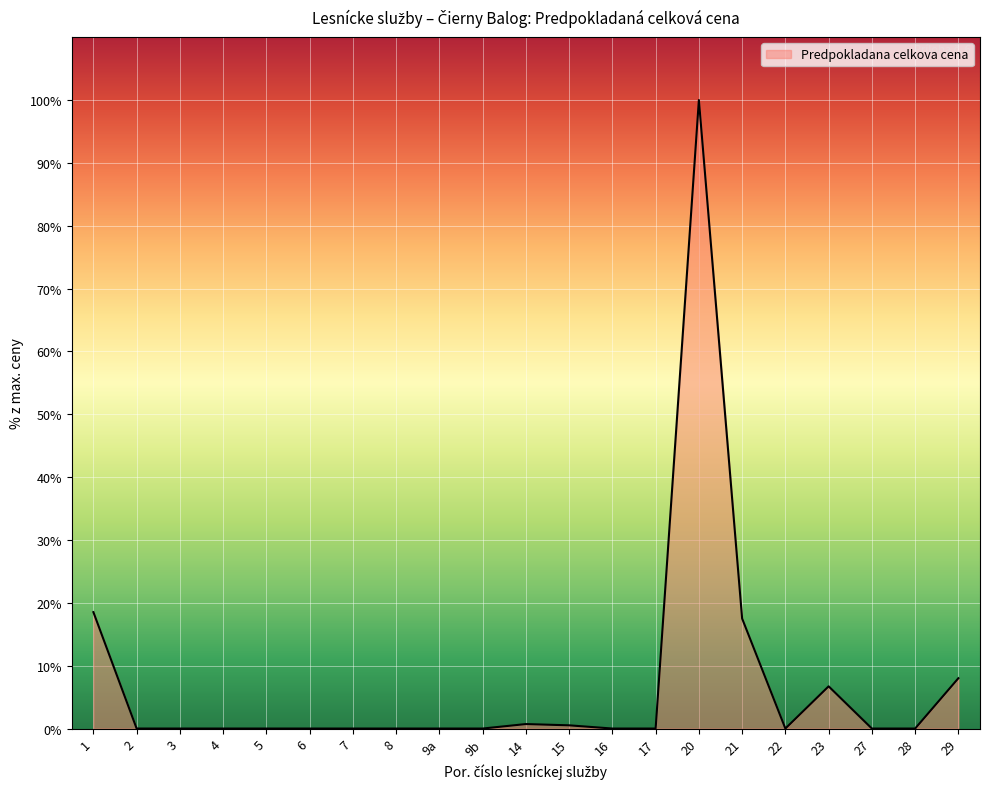

Where is the data nearest to the value 50?

1